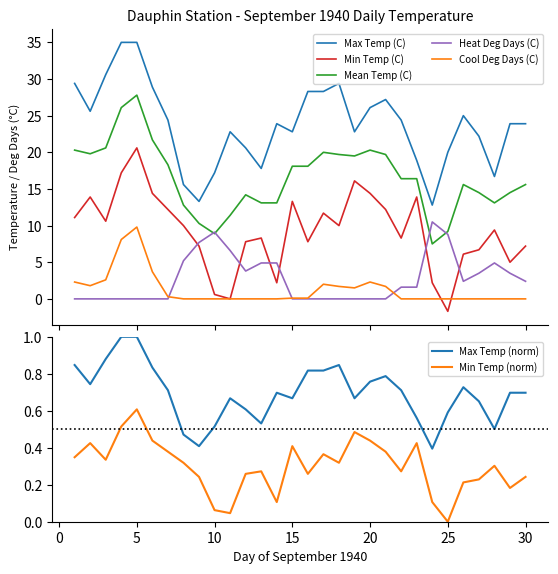

Is it true that Cool Deg Days (C) equals -4.8 at 24?

False